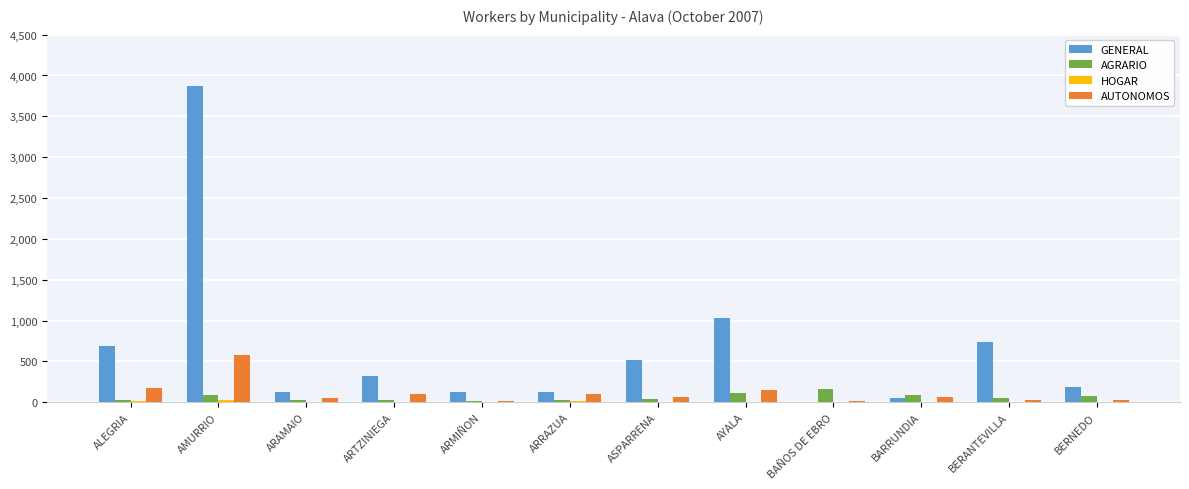

How many series are shown in this chart?

4